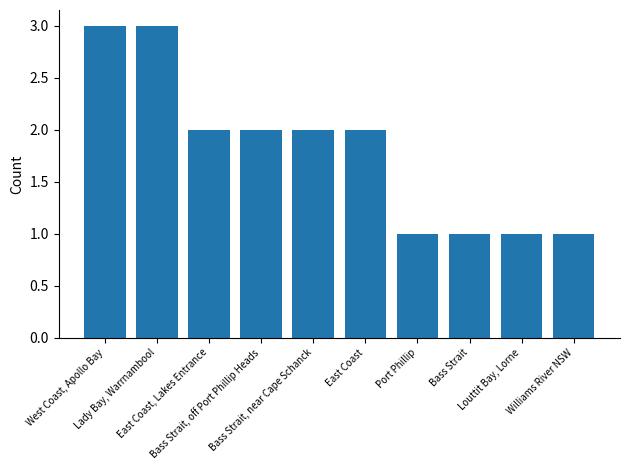

What is the maximum value shown in the chart?

3